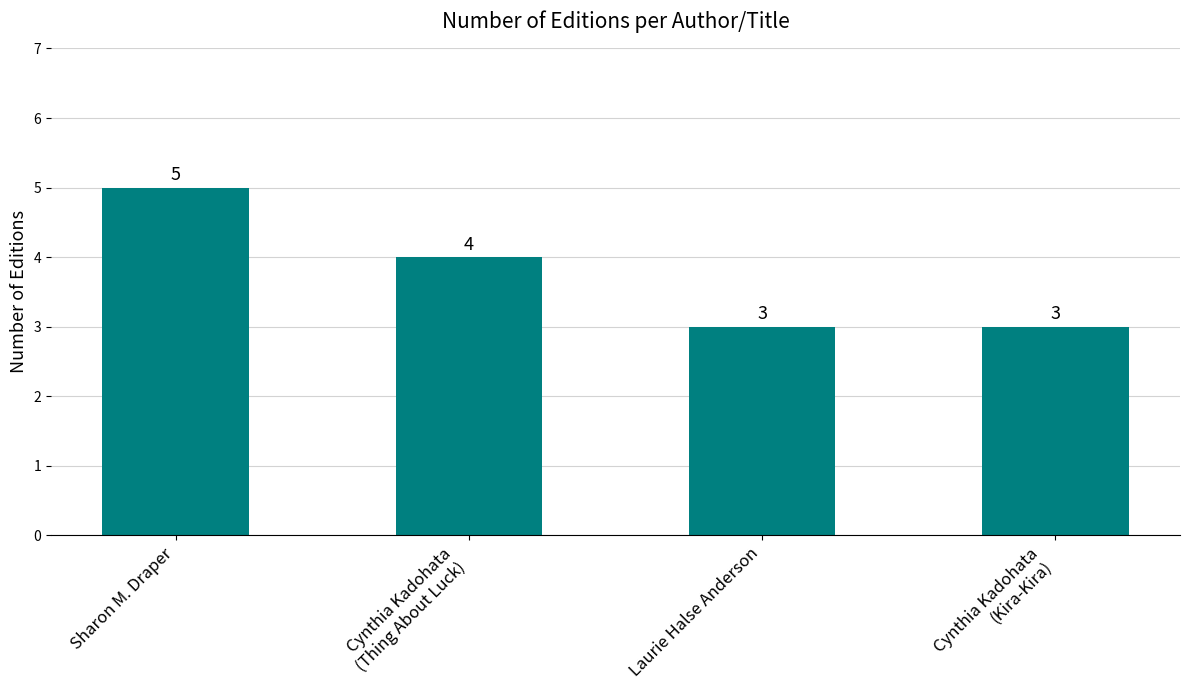

What is the value of the 1st bar from the left?

5